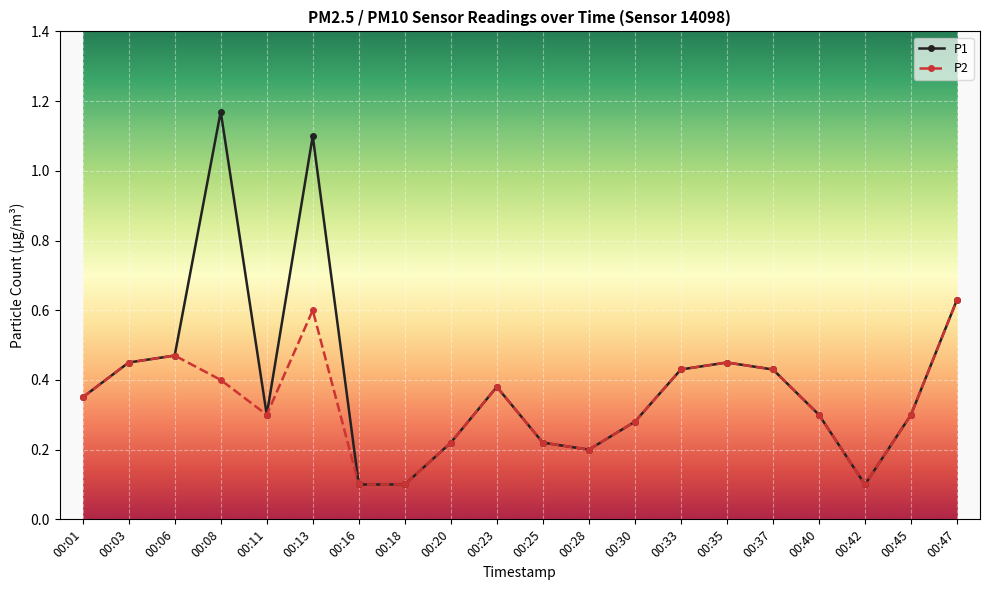

Does the chart have visible grid lines?

Yes